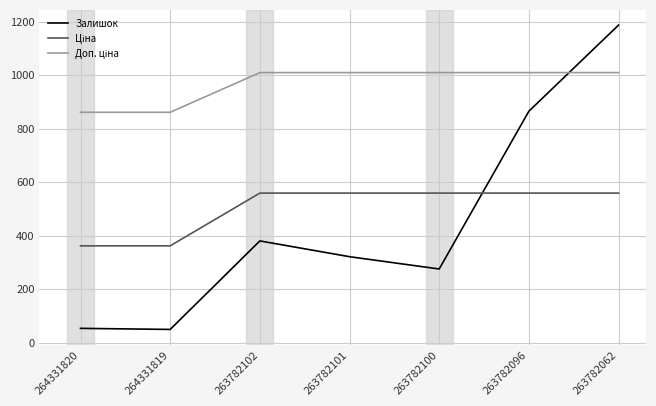

What value does the Залишок series have at 263782062?

1188.0